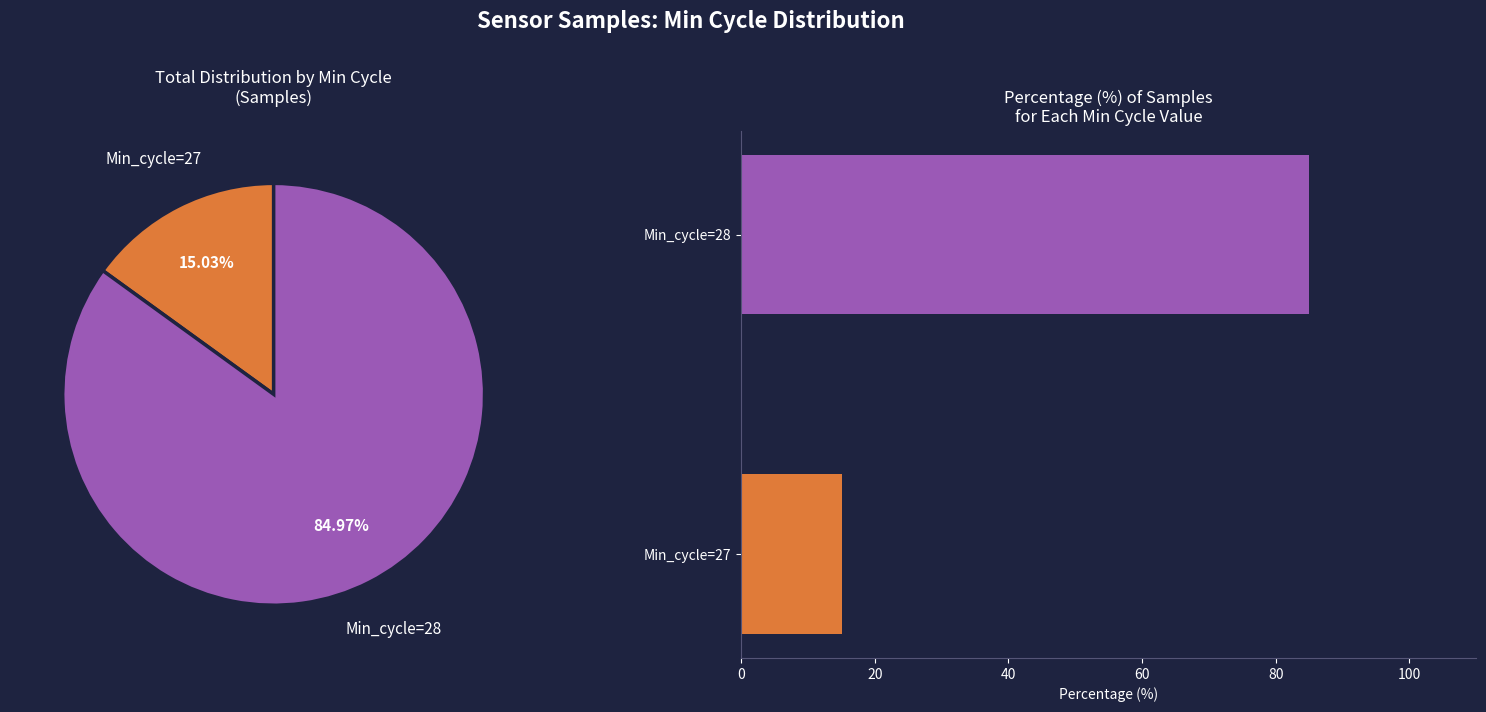

Between Min_cycle=28 and Min_cycle=27, which is larger?

Min_cycle=28